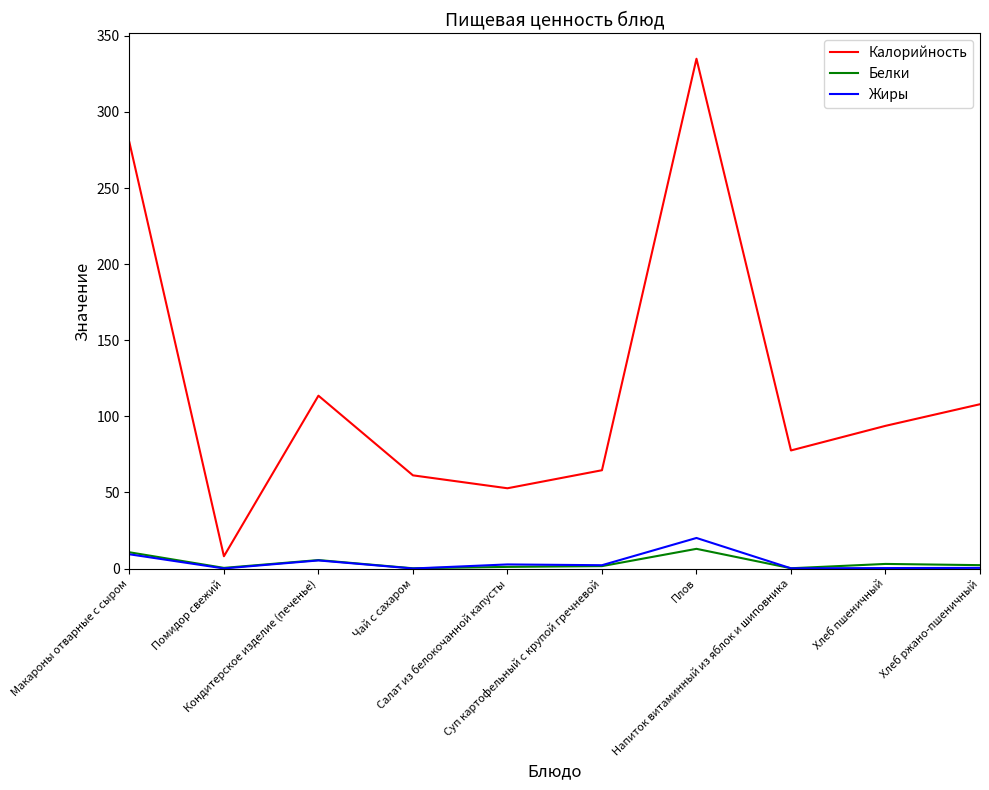

True or false: Белки and Калорийность cross at least once.

False